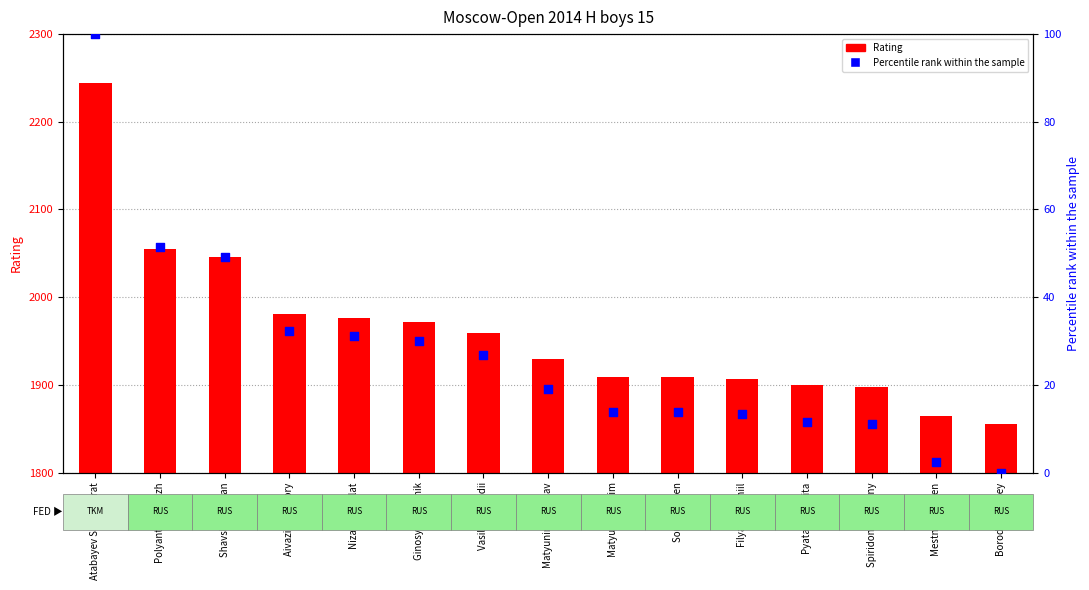

At how many categories does at least one series exceed 737?

15